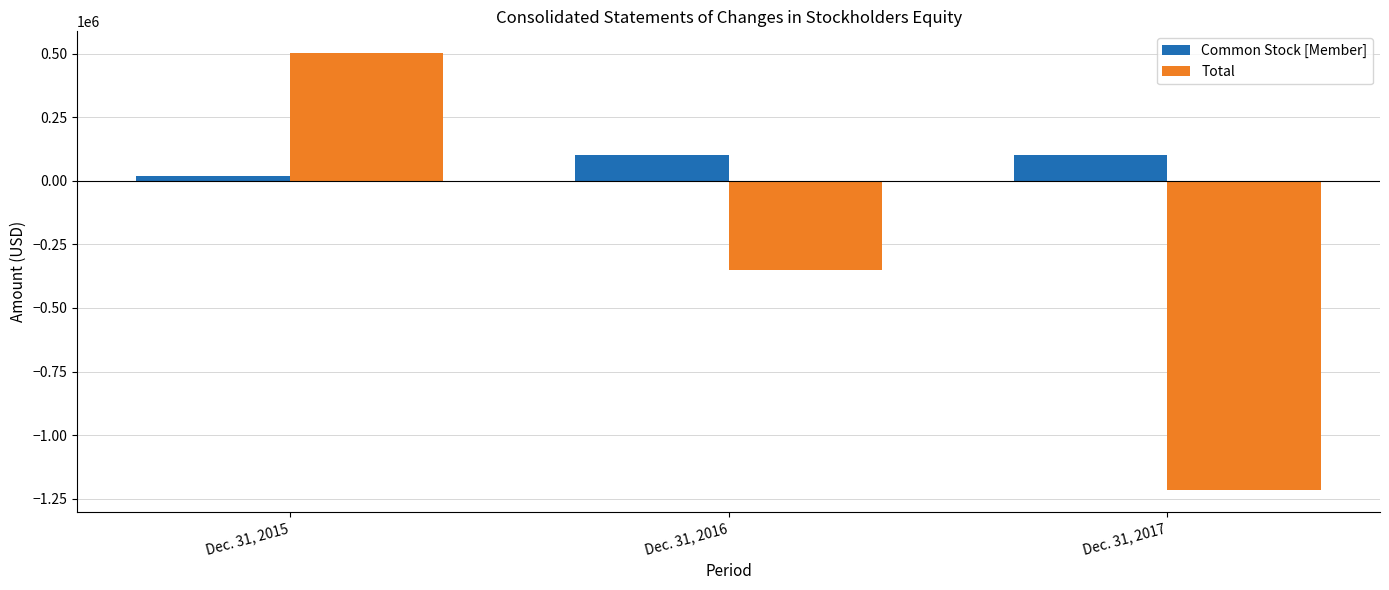

Rank the series by their average value, from lowest to highest.

Total, Common Stock [Member]